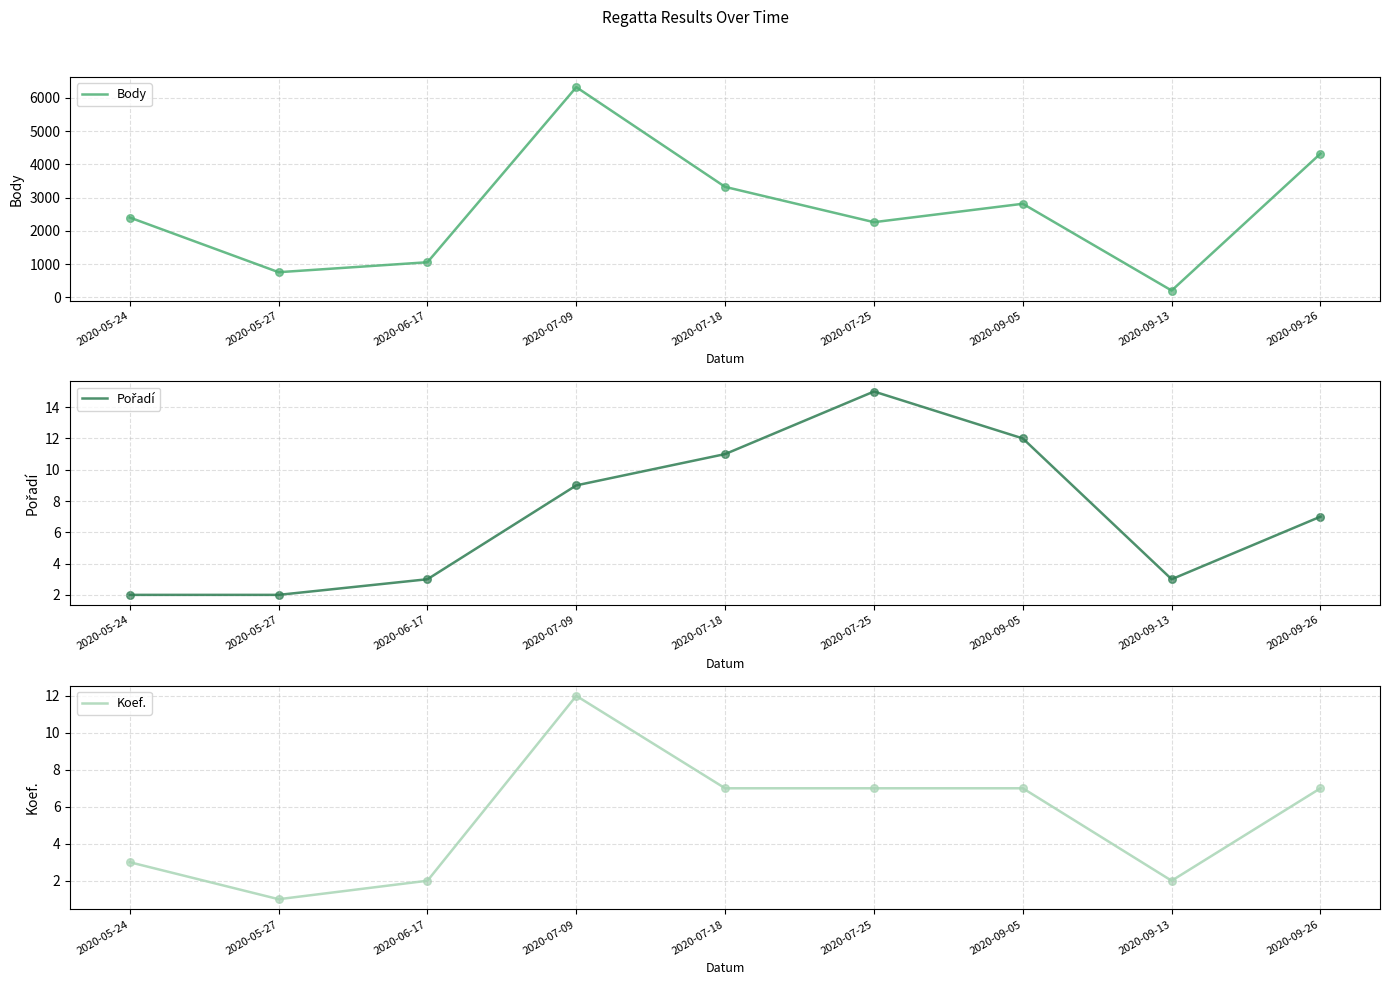

Is the value of Body at 2020-07-25 greater than the value of Koef. at 2020-07-25?

Yes